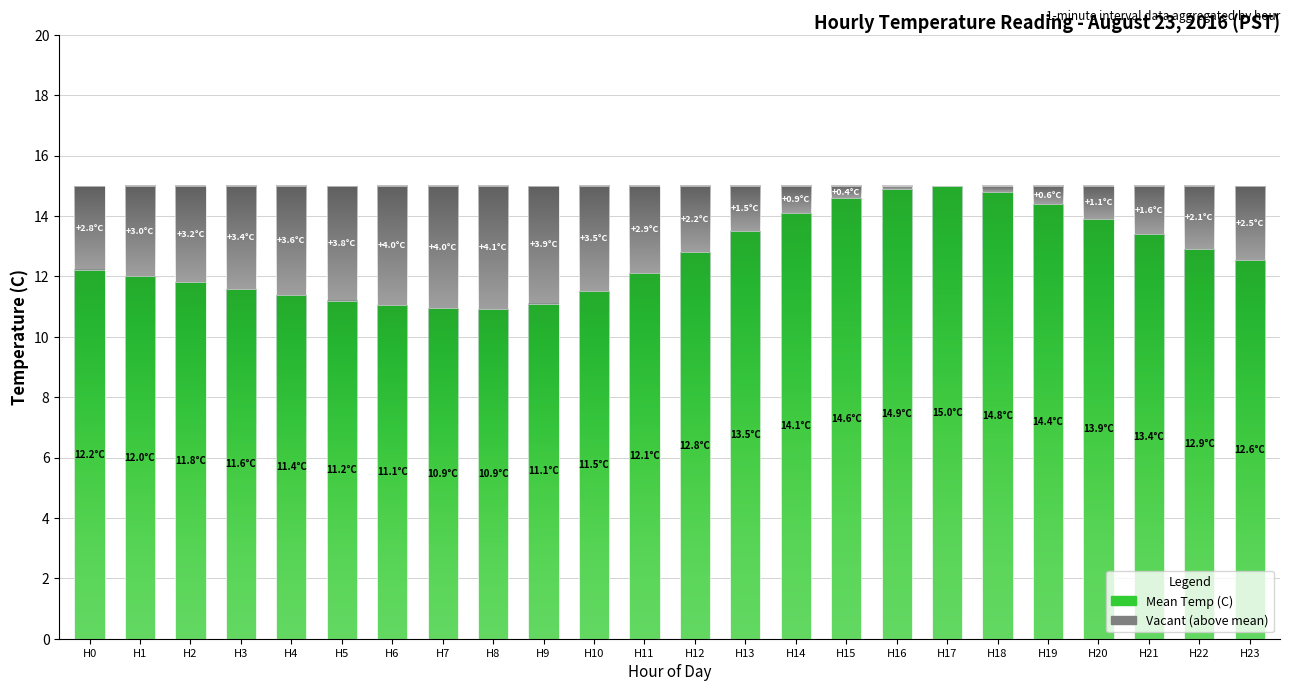

What is the total value across all series at H12?

15.0